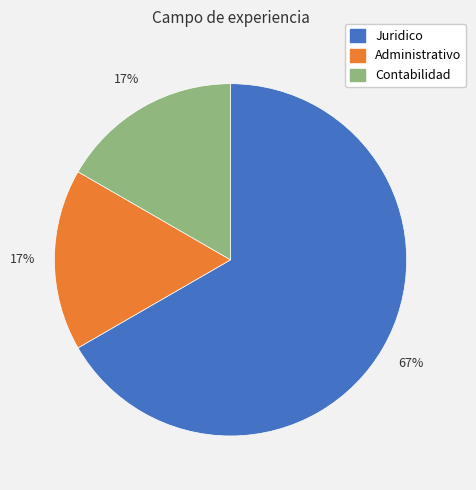

Is the sum of Juridico and Contabilidad greater than half?

Yes